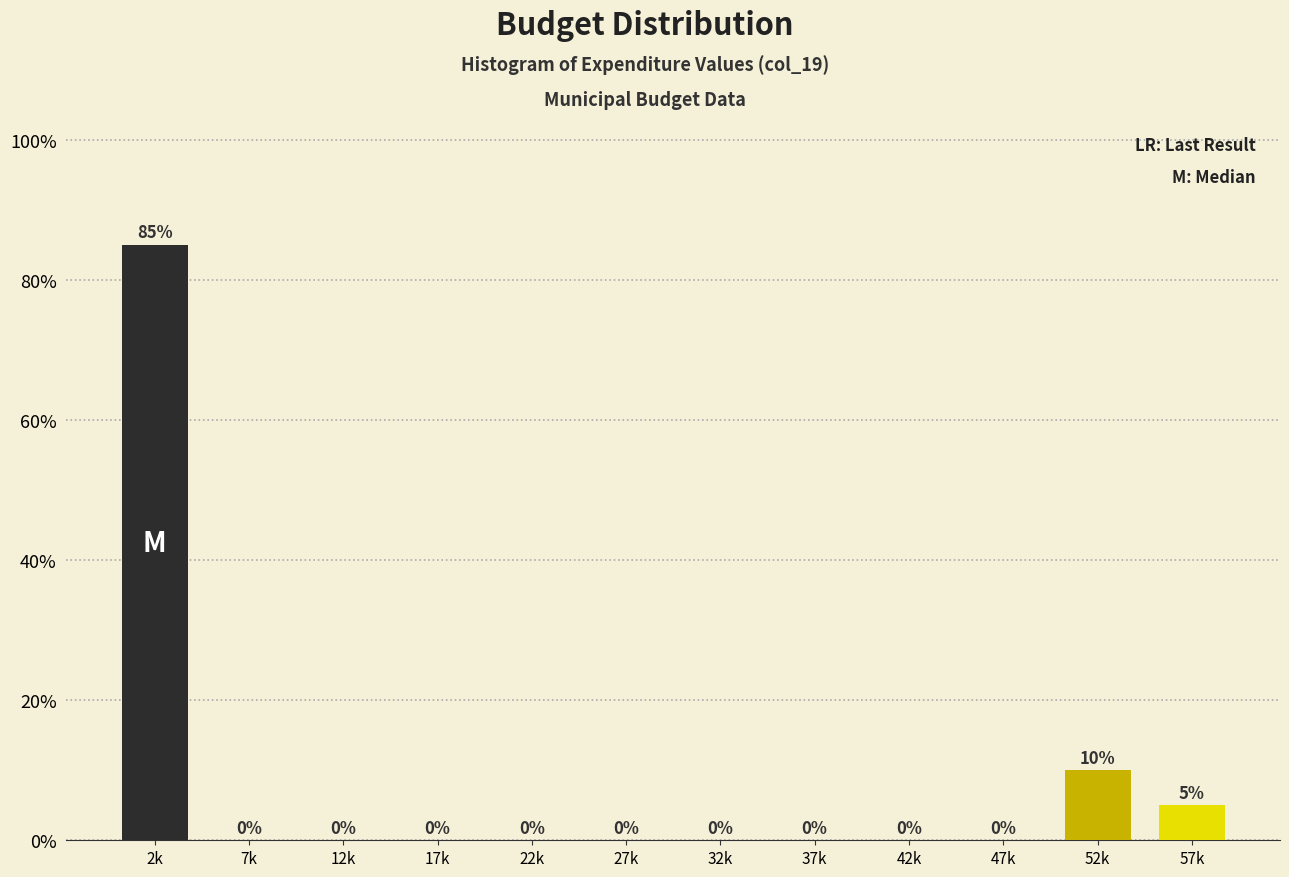

Reading left to right, extract all data points from this chart.

2k=85	7k=0	12k=0	17k=0	22k=0	27k=0	32k=0	37k=0	42k=0	47k=0	52k=10	57k=5